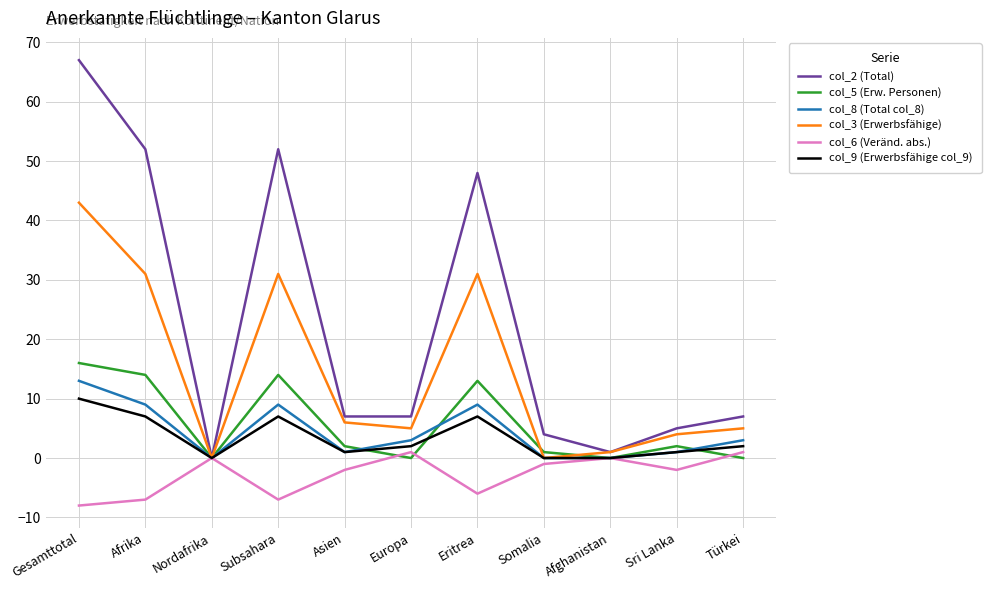

Which series has the largest total across all categories?

col_2 (Total)